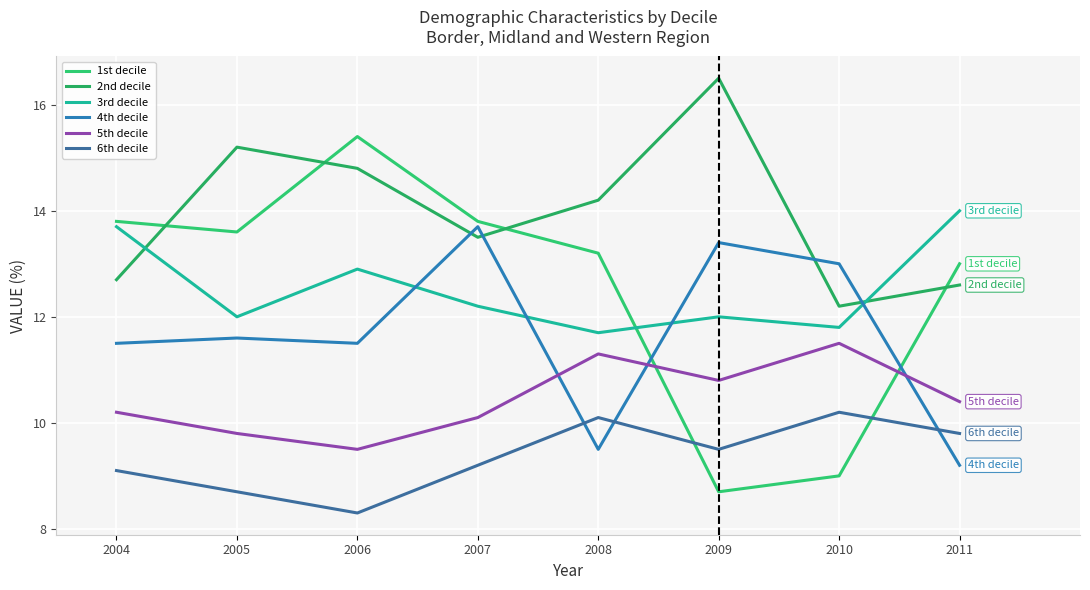

Which series has the largest total across all categories?

2nd decile